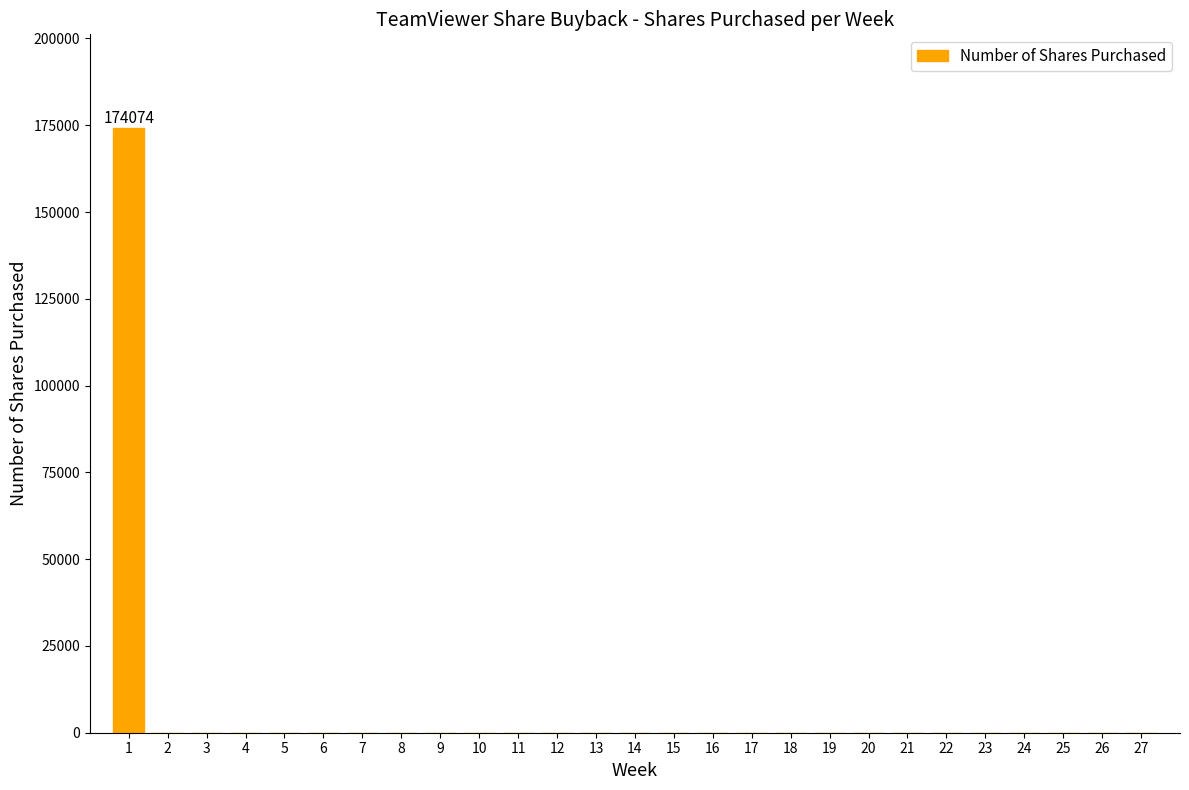

Reading left to right, transcribe all the data shown in this chart.

1=174074	2=0	3=0	4=0	5=0	6=0	7=0	8=0	9=0	10=0	11=0	12=0	13=0	14=0	15=0	16=0	17=0	18=0	19=0	20=0	21=0	22=0	23=0	24=0	25=0	26=0	27=0